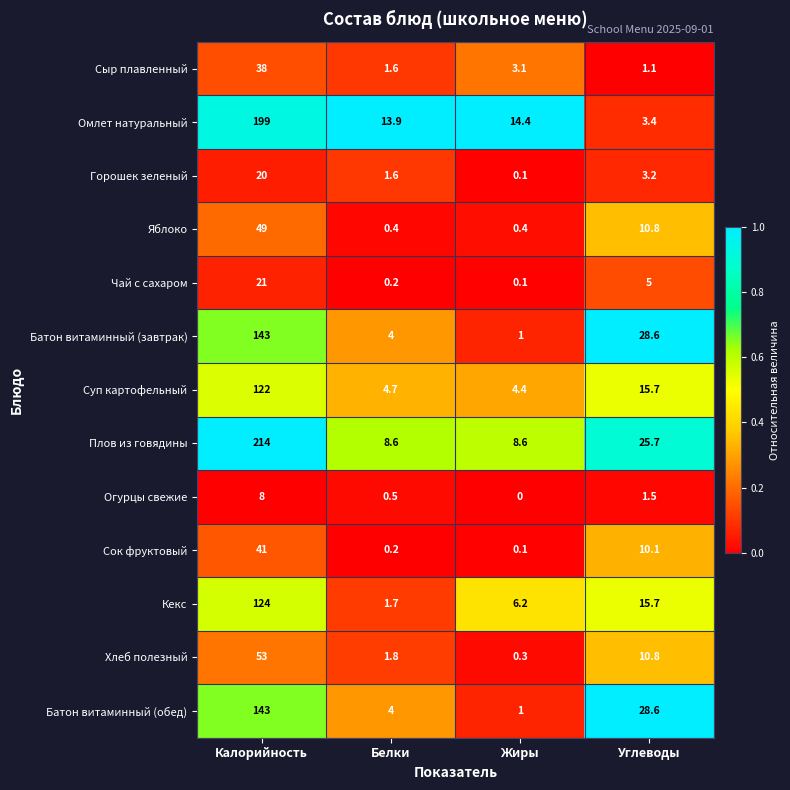

List the labels in order of Батон витаминный (завтрак) value, largest first.

Калорийность, Углеводы, Белки, Жиры